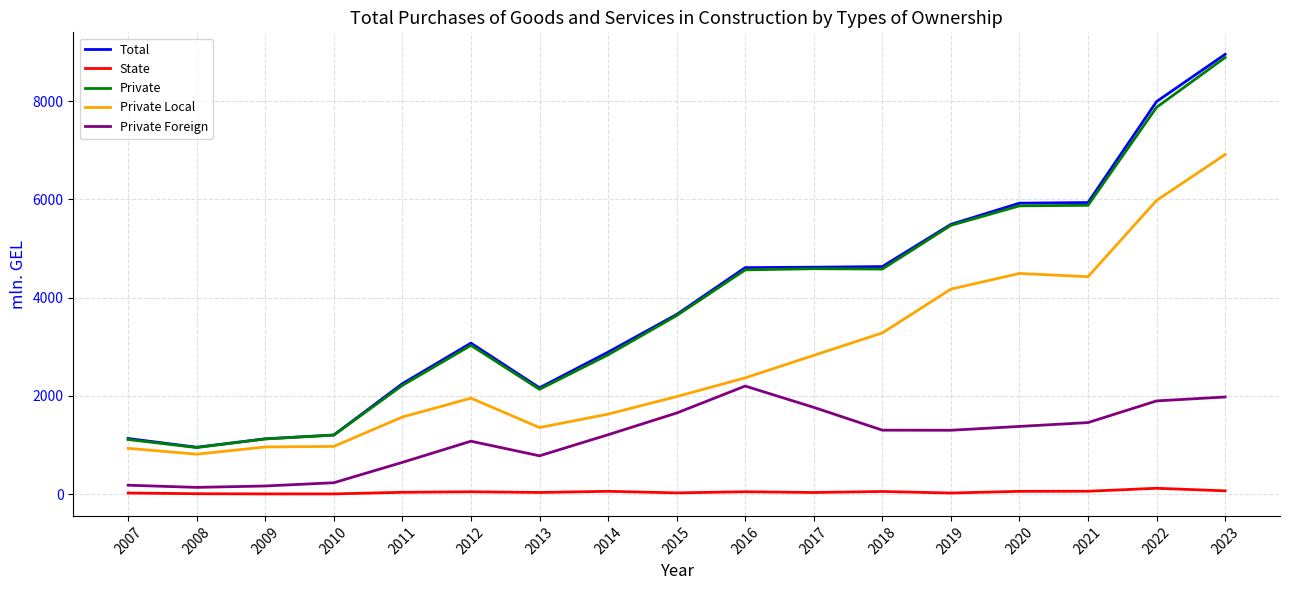

True or false: Private Local and Private Foreign cross at least once.

False